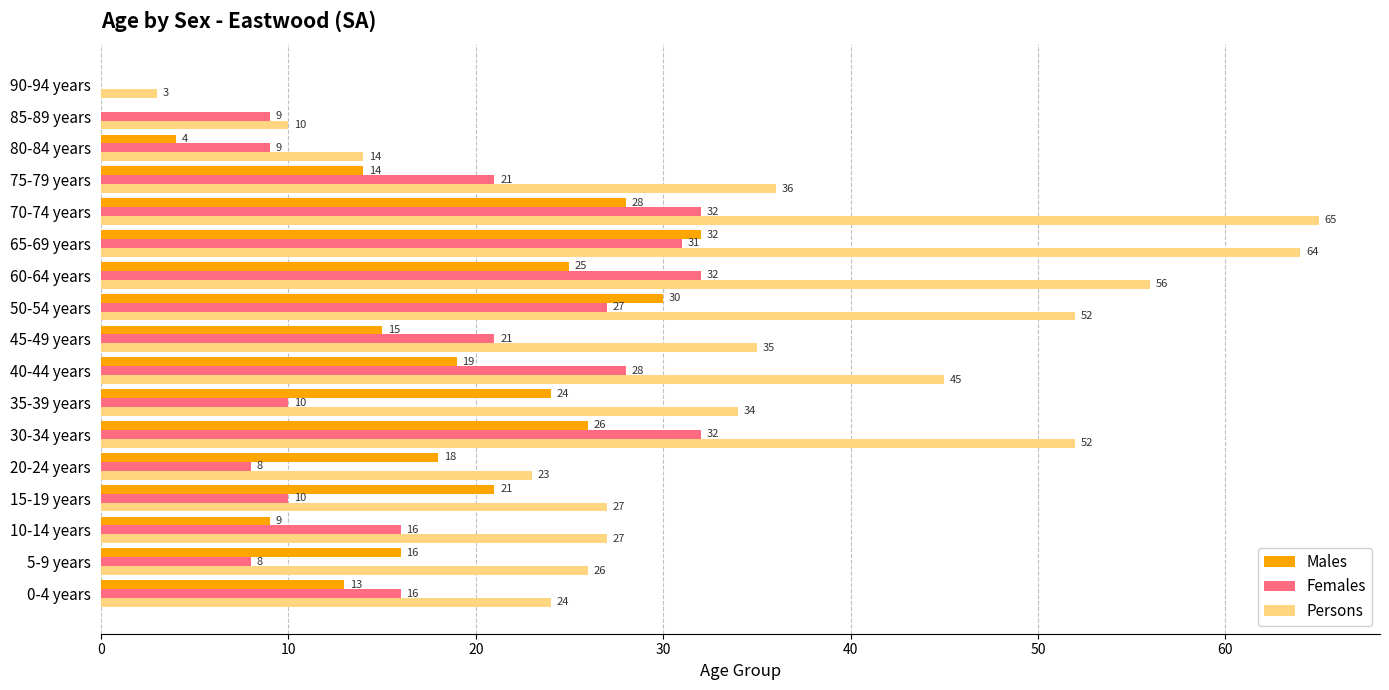

What is the average value of the Females series?

18